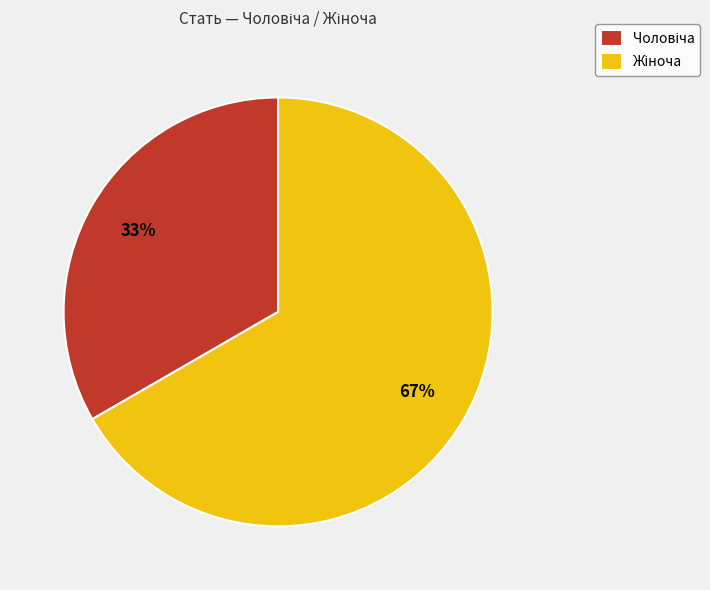

To the nearest percent, what is the average slice percentage?

50%